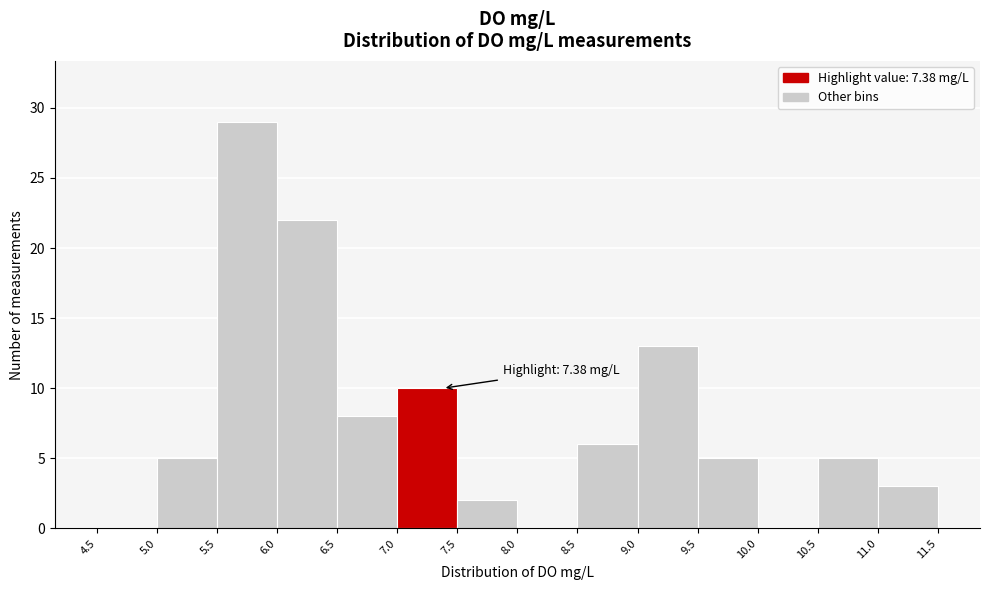

Over which range of the x-axis is the bar tallest?

5.5 to 6.0